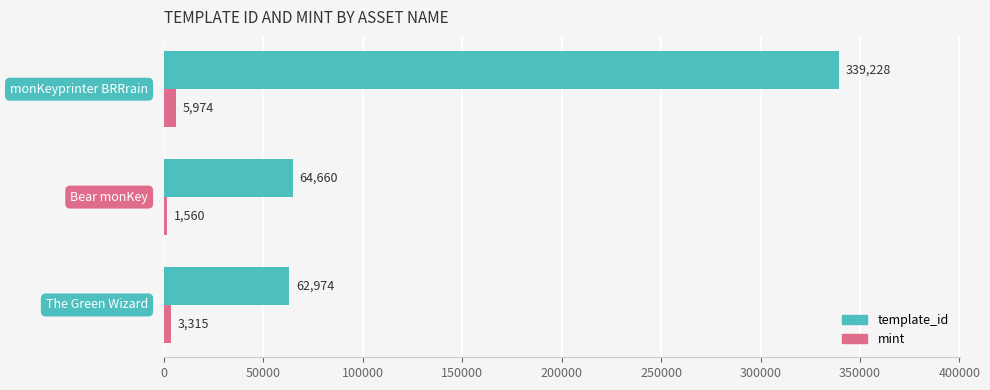

Where is template_id nearest to the value 201101?

Bear monKey